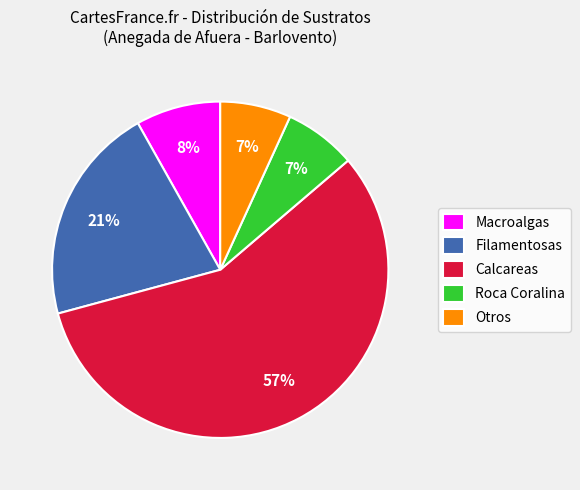

Which has a higher value, Roca Coralina or Calcareas?

Calcareas